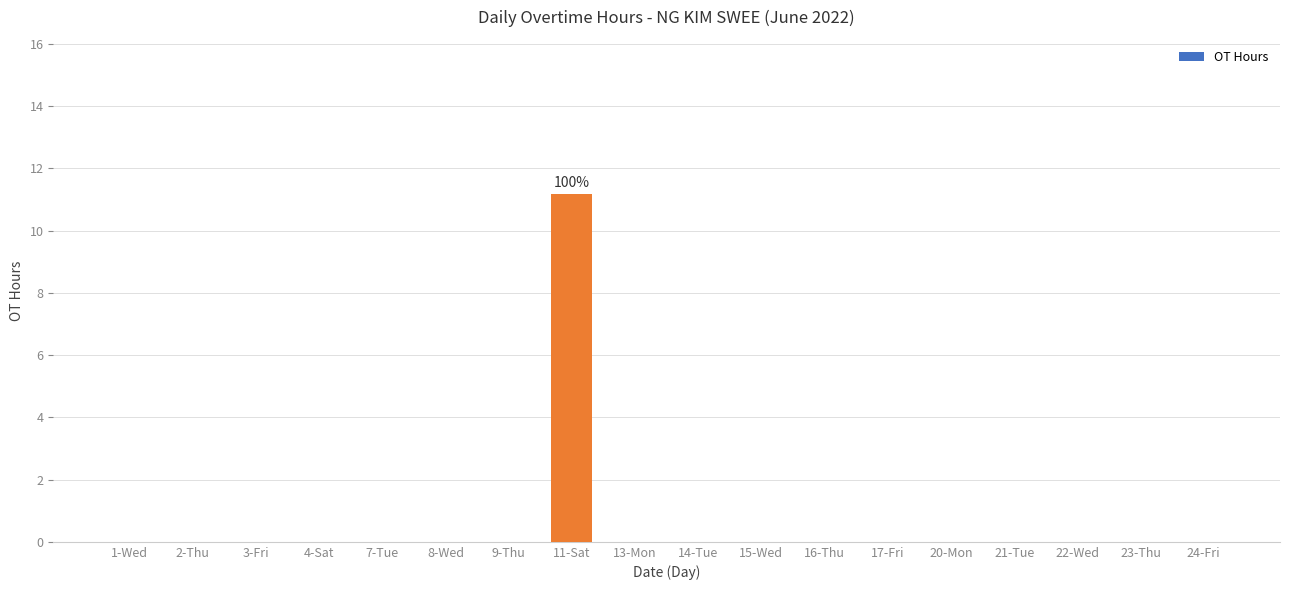

Reading left to right, what are all the values shown in this chart?

1-Wed=0.0	2-Thu=0.0	3-Fri=0.0	4-Sat=0.0	7-Tue=0.0	8-Wed=0.0	9-Thu=0.0	11-Sat=11.2	13-Mon=0.0	14-Tue=0.0	15-Wed=0.0	16-Thu=0.0	17-Fri=0.0	20-Mon=0.0	21-Tue=0.0	22-Wed=0.0	23-Thu=0.0	24-Fri=0.0